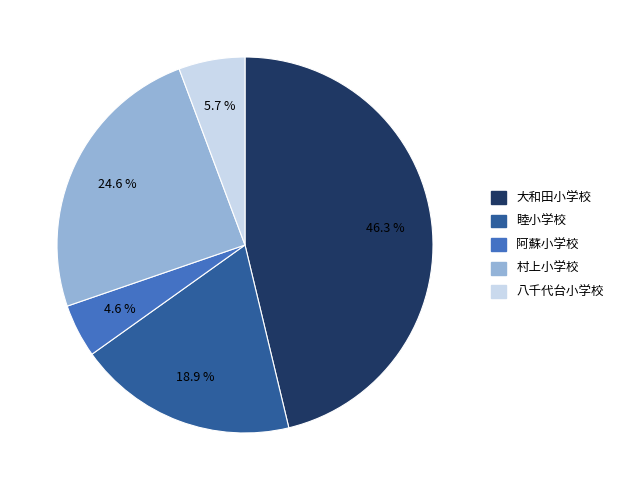

Which category has the smallest portion of the pie?

阿蘇小学校